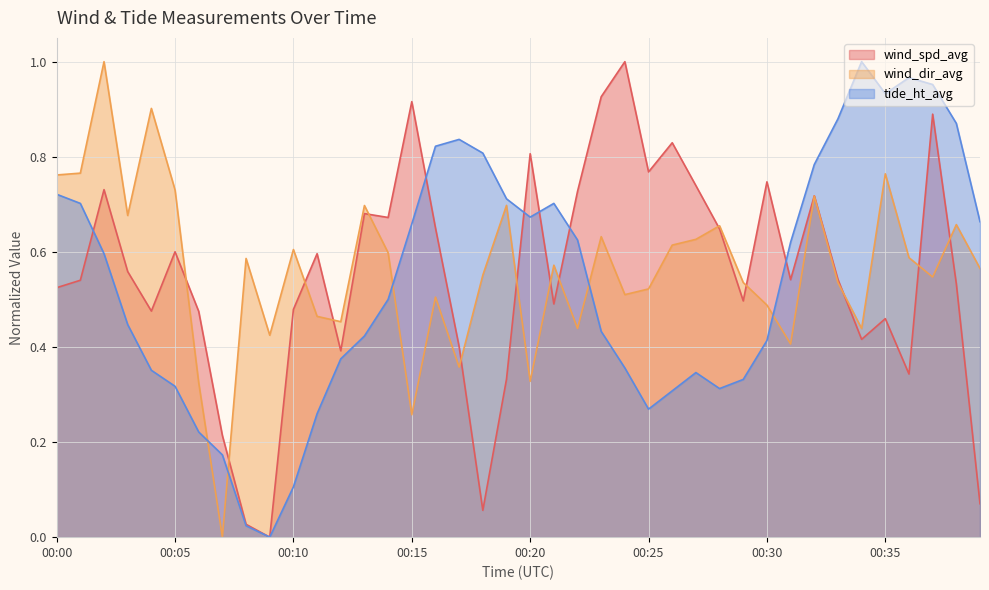

How many values in wind_dir_avg are above zero?

39